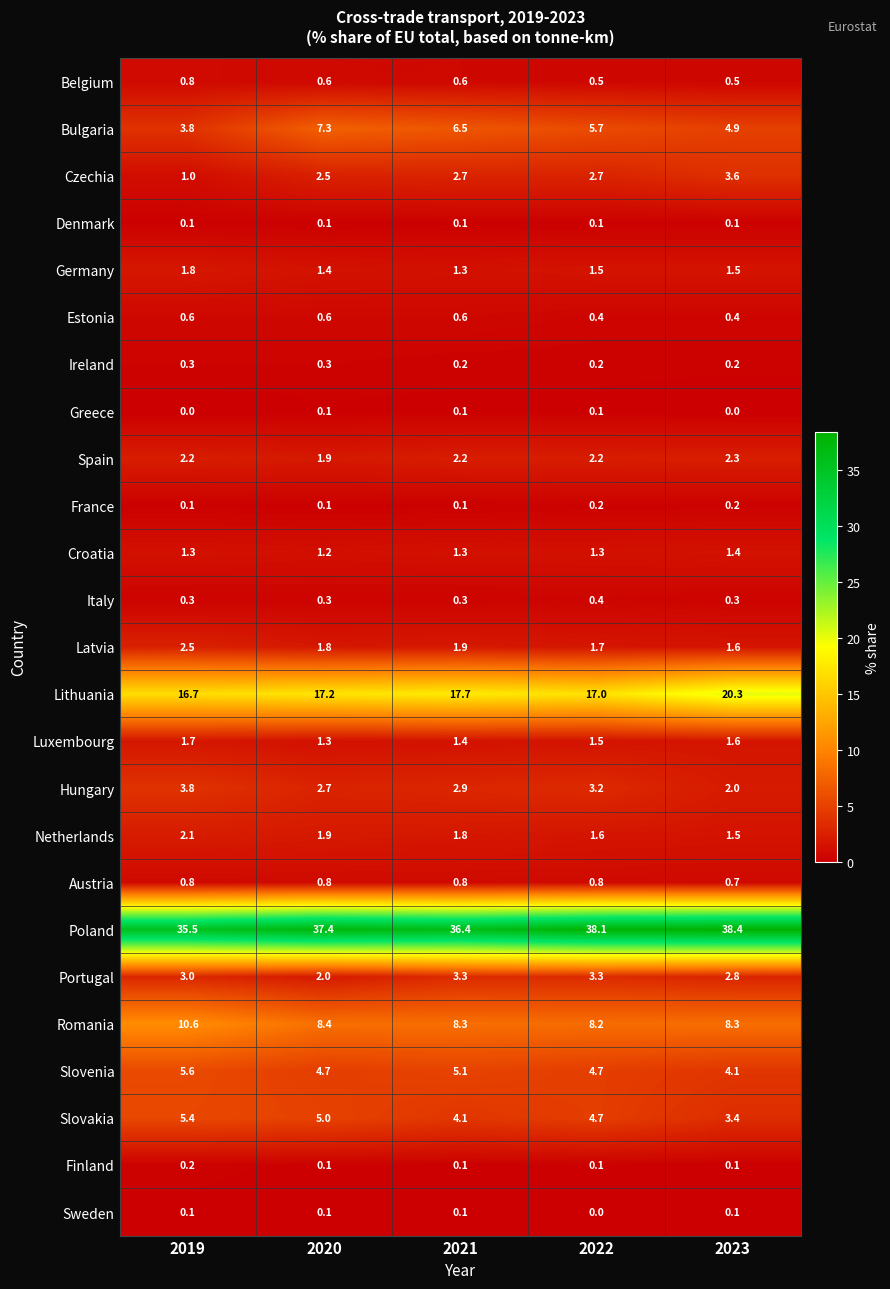

What is the total value across all series at 2020?

99.8